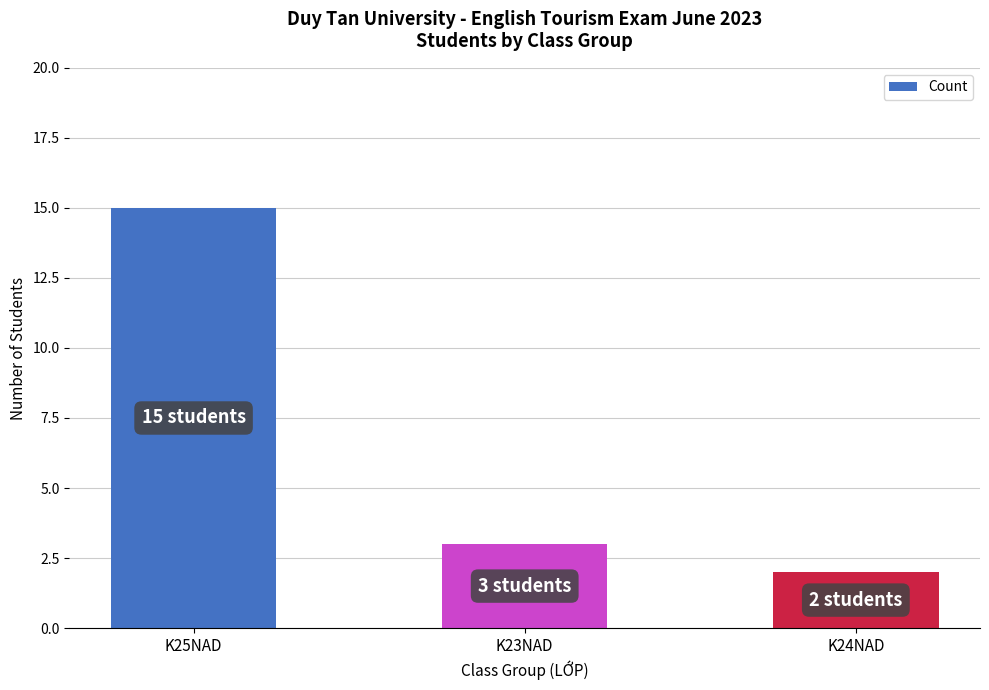

List the labels in order of value, smallest first.

K24NAD, K23NAD, K25NAD